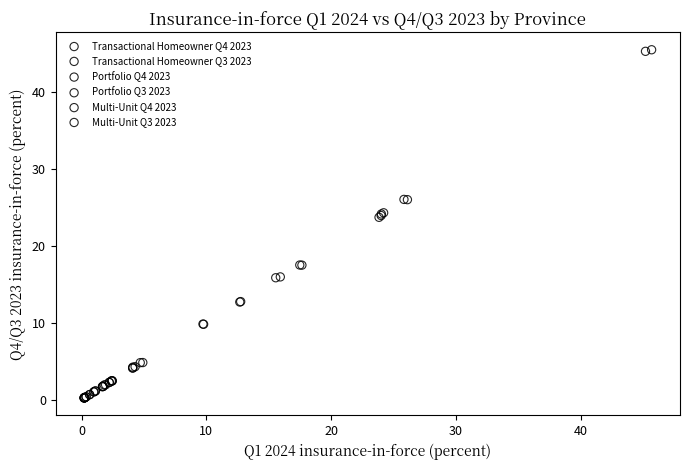

Which series has the widest spread of Y values?

Portfolio Q3 2023